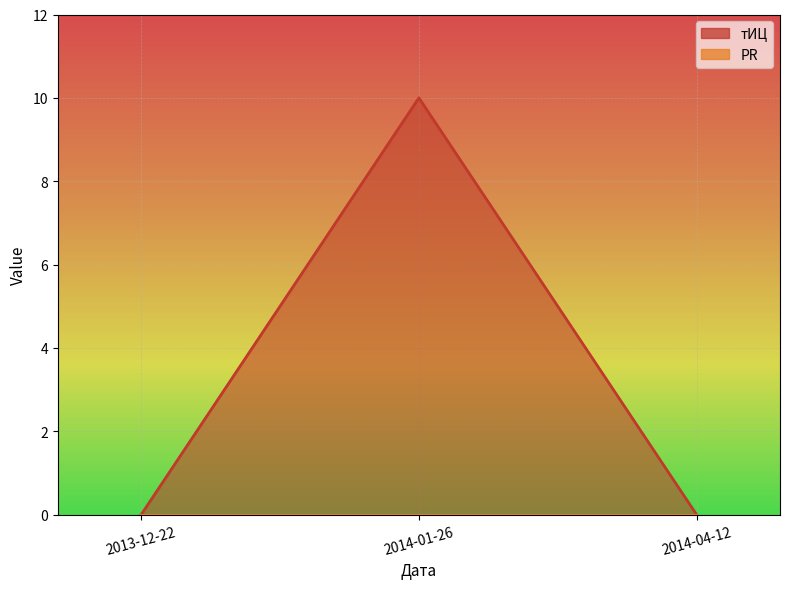

How many lines are shown in the chart?

1